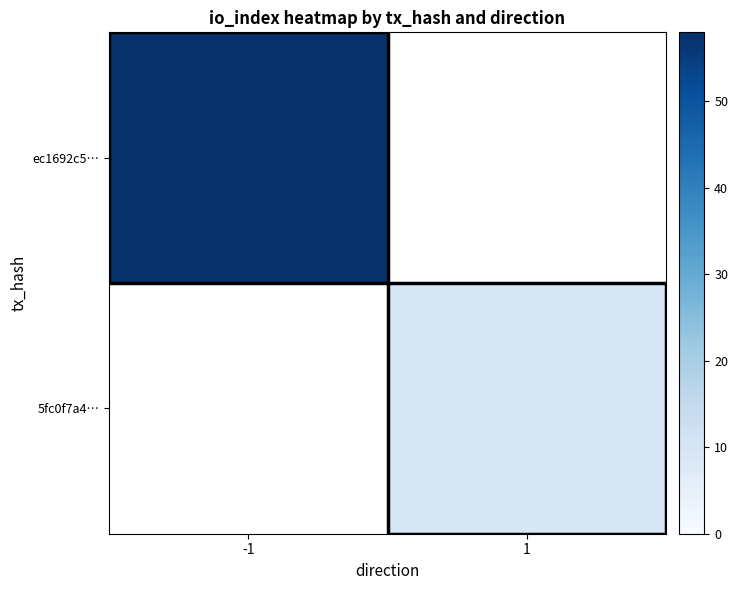

How many positive values does the 5fc0f7a4… series have?

1